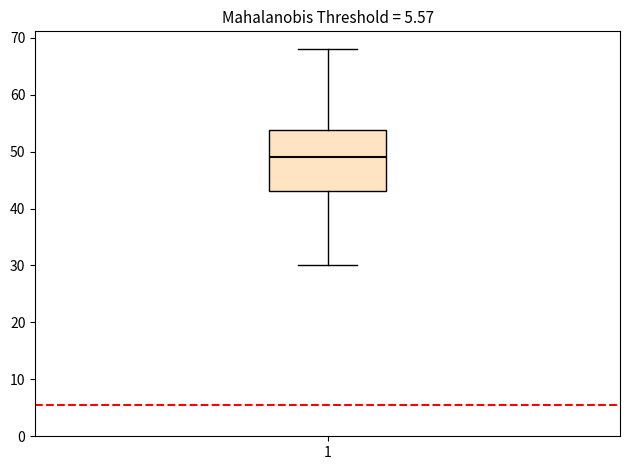

Transcribe this box plot: give where the median line is, the range the box spans, and where the two whiskers end, as read against the y-axis. The values are not printed on the chart, so give them approximately, as read against the axis.

median 49, box 43 to 54, whiskers 30 to 68